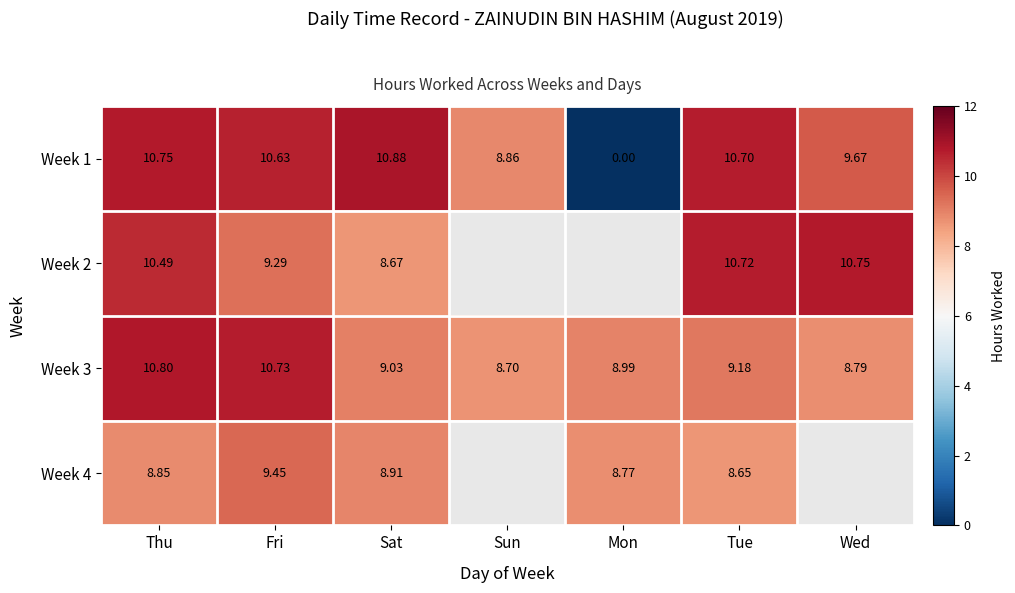

Where is Week 1 nearest to the value 5?

Sun